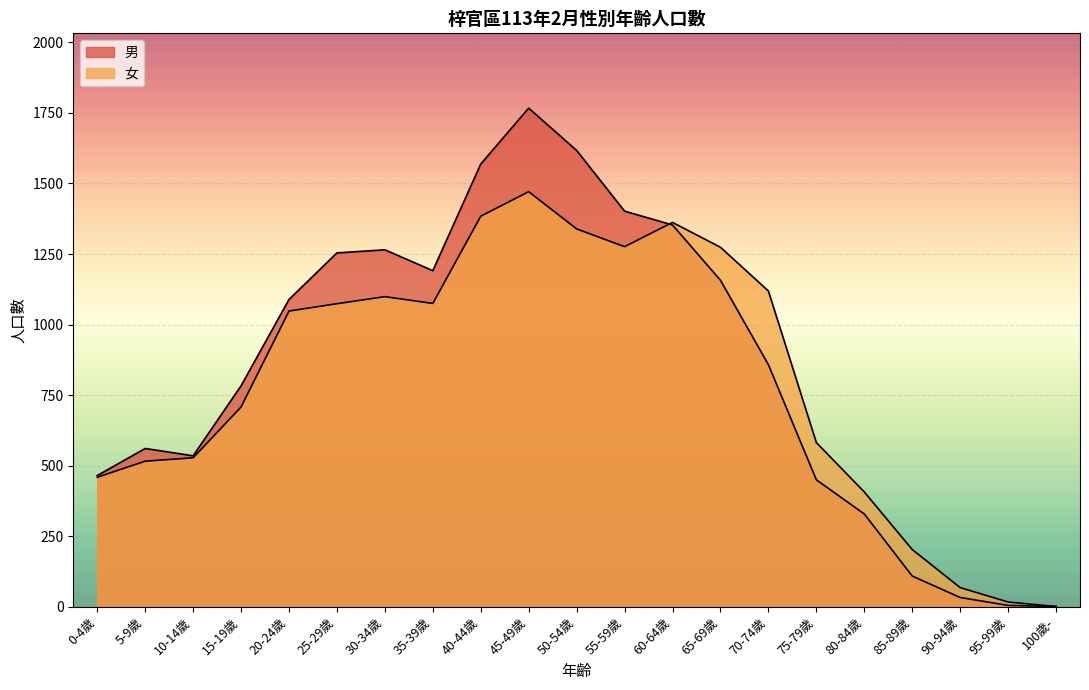

Is it true that 女 equals 68 at 90-94歲?

True